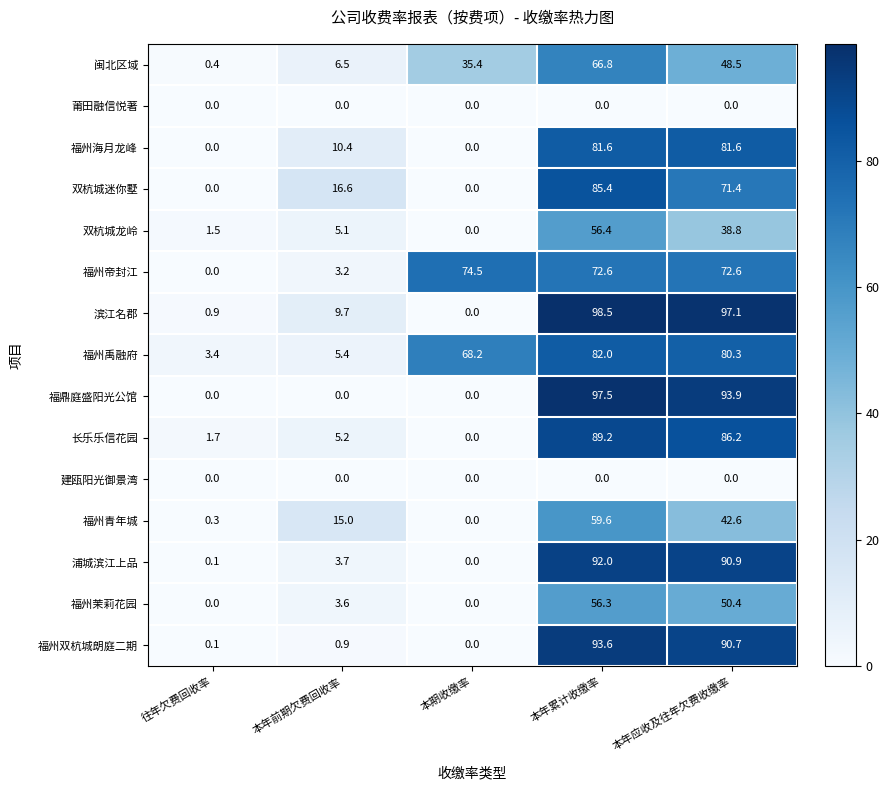

Count the number of data series in this chart.

15